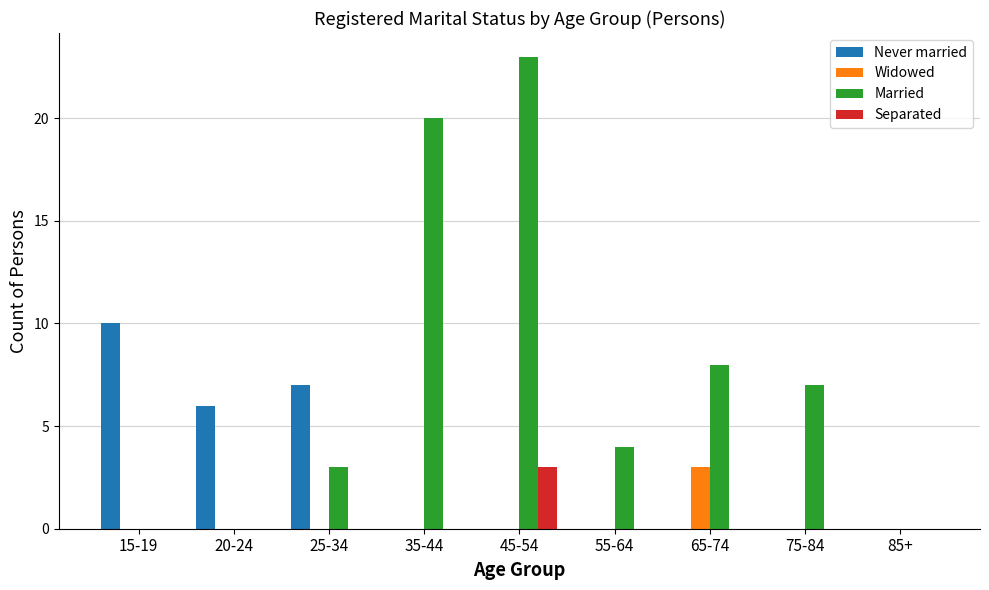

Reading left to right, what are all the values shown in this chart?

Never married: 10	6	7	0	0	0	0	0	0
Widowed: 0	0	0	0	0	0	3	0	0
Married: 0	0	3	20	23	4	8	7	0
Separated: 0	0	0	0	3	0	0	0	0